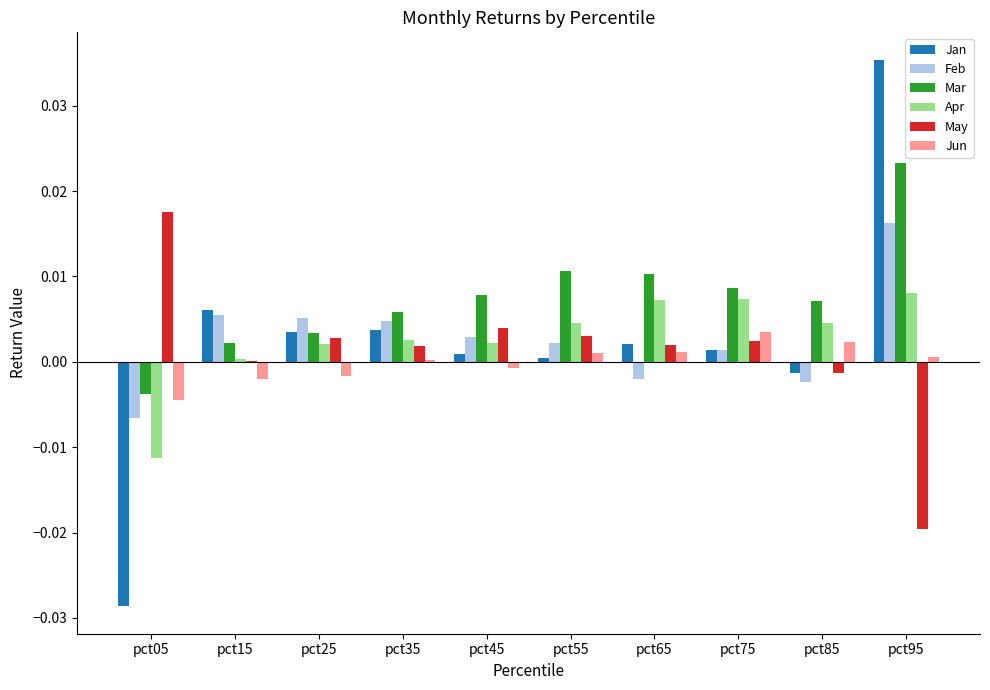

How many categories are shown in the chart?

10